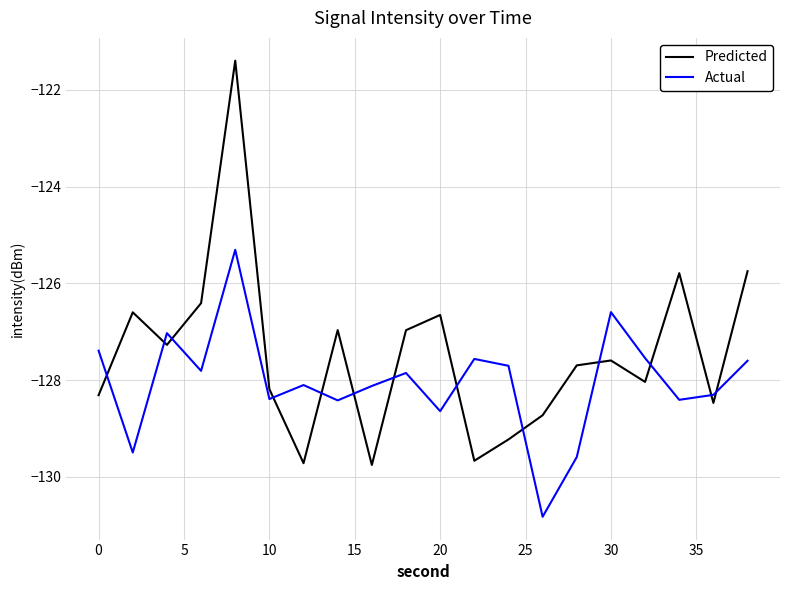

List the series in order of their overall mean, highest first.

Predicted, Actual